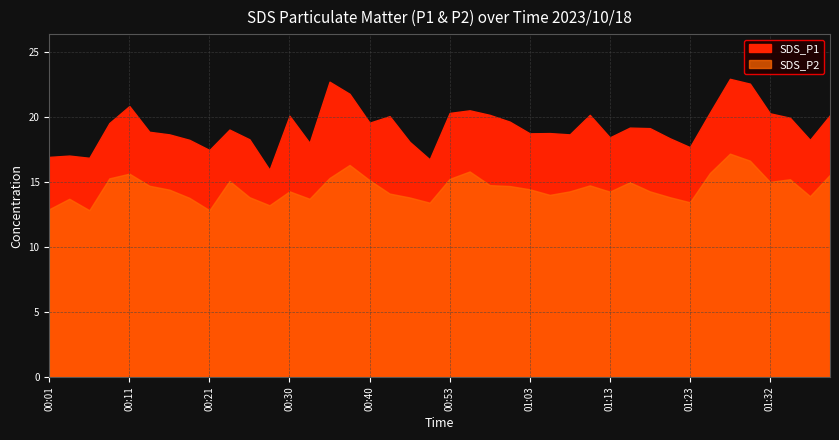

How many data points in SDS_P2 are less than 14?

13